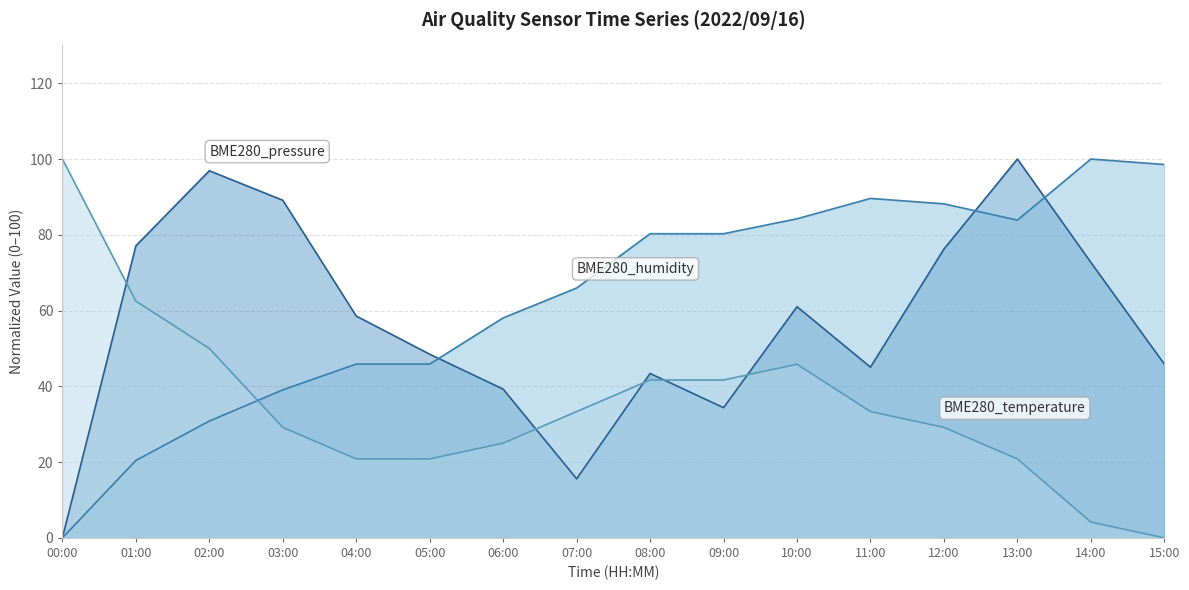

True or false: BME280_temperature and BME280_humidity cross at least once.

True